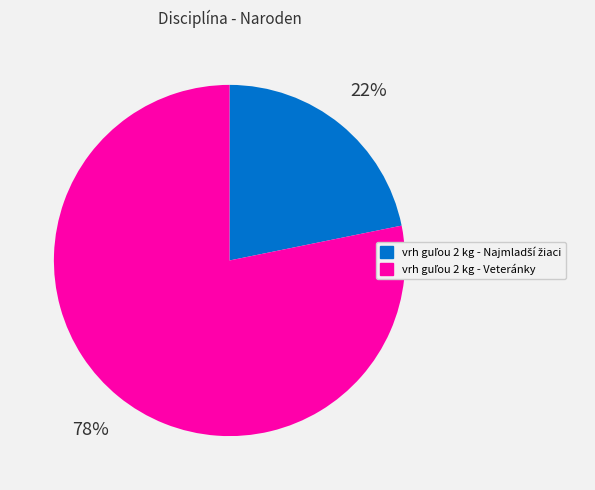

To the nearest percent, what is the difference between the largest and smallest slice percentages?

56%